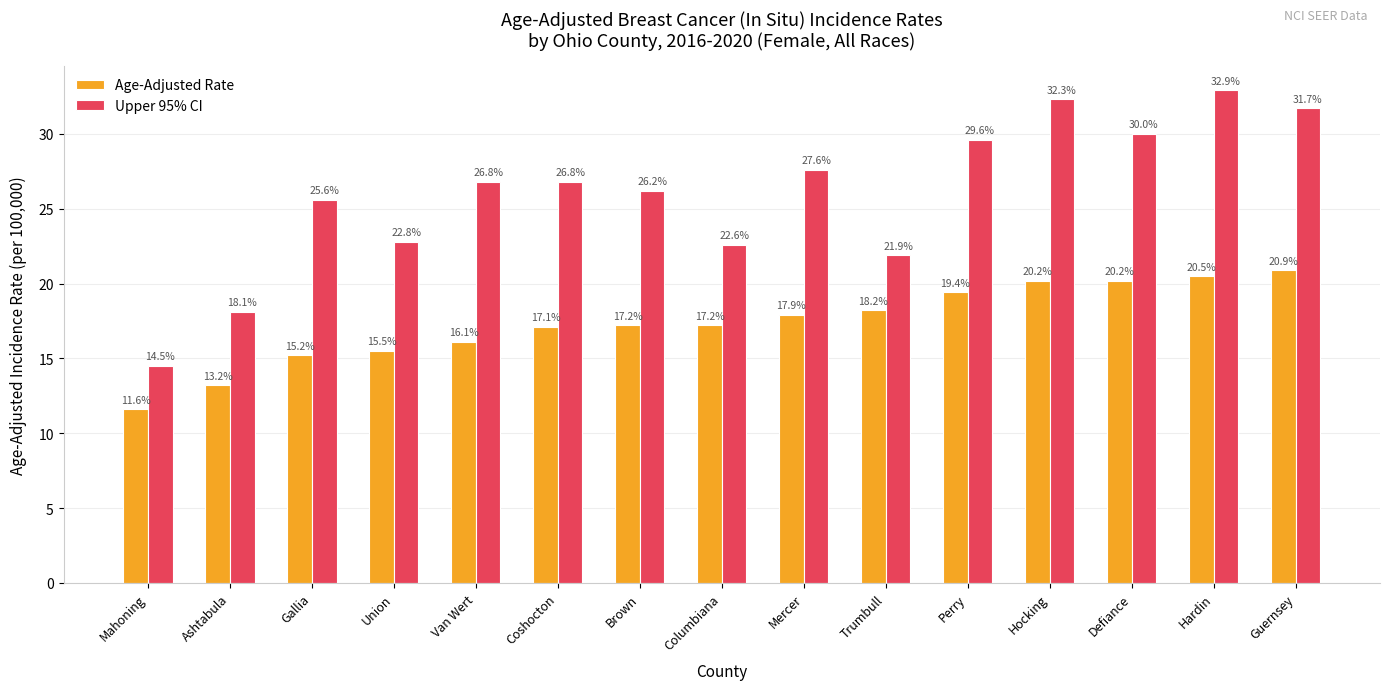

At which category is the sum across all series the highest?

Hardin